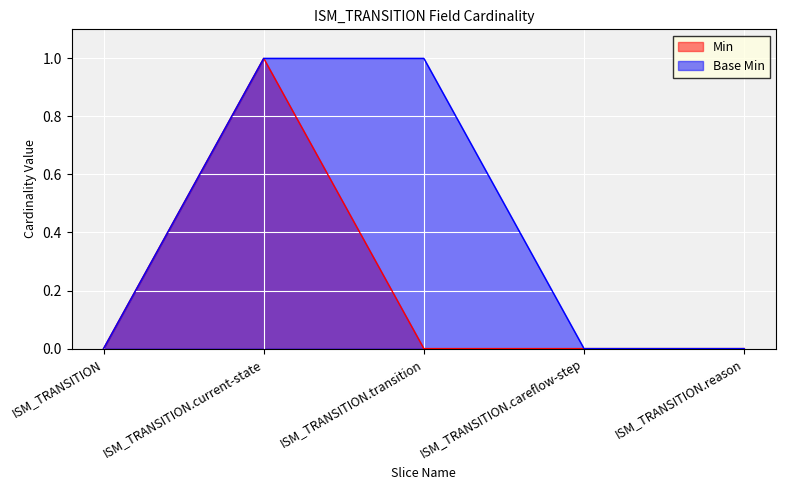

What is the maximum value shown in the chart?

1